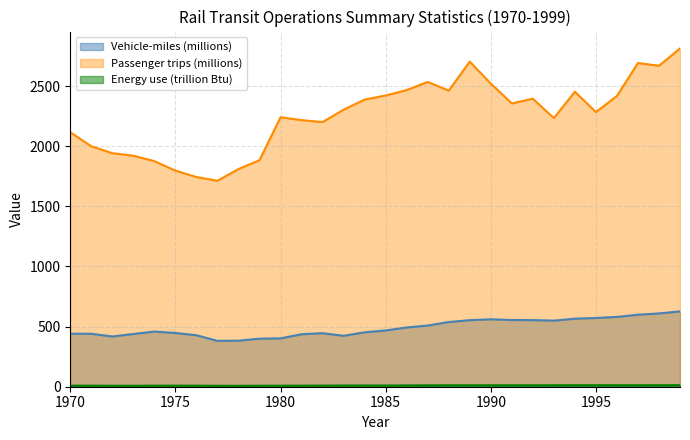

List the series in order of their peak value, lowest first.

Energy use (trillion Btu), Vehicle-miles (millions), Passenger trips (millions)